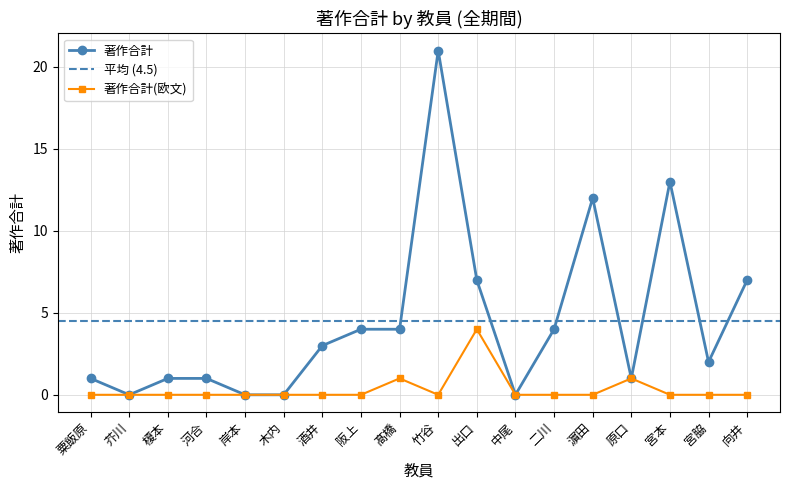

What is the label of the 16th point from the right?

榎本